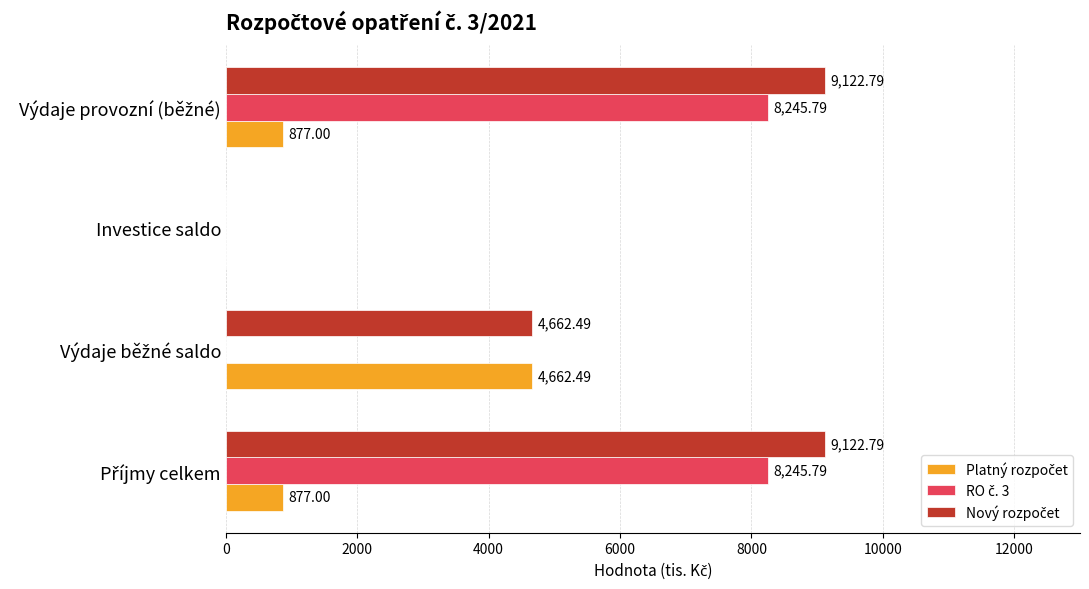

How many groups of bars are there?

4